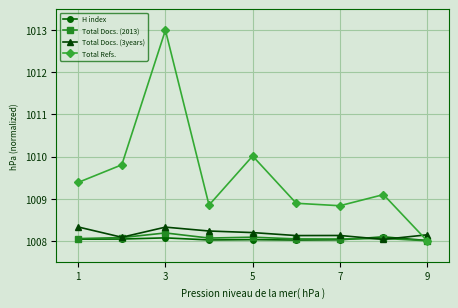

Which series has the widest spread of values?

Total Refs.